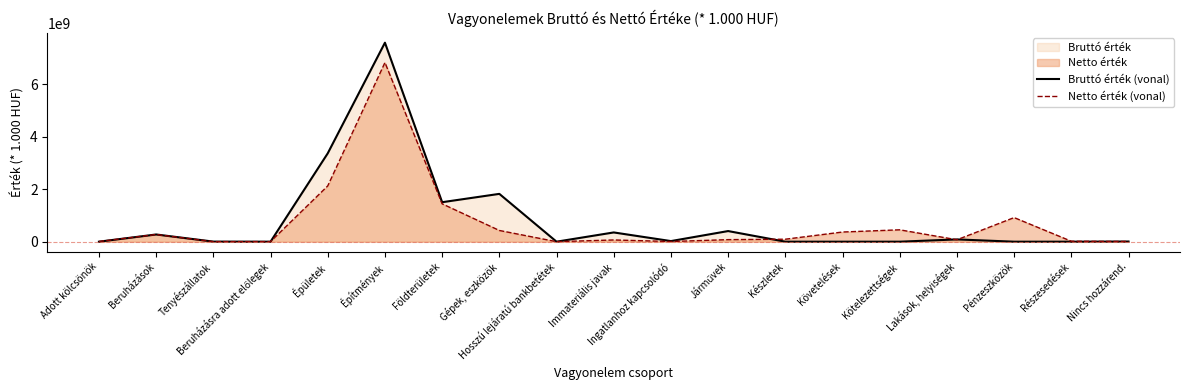

What is the label of the 7th point from the left?

Földterületek